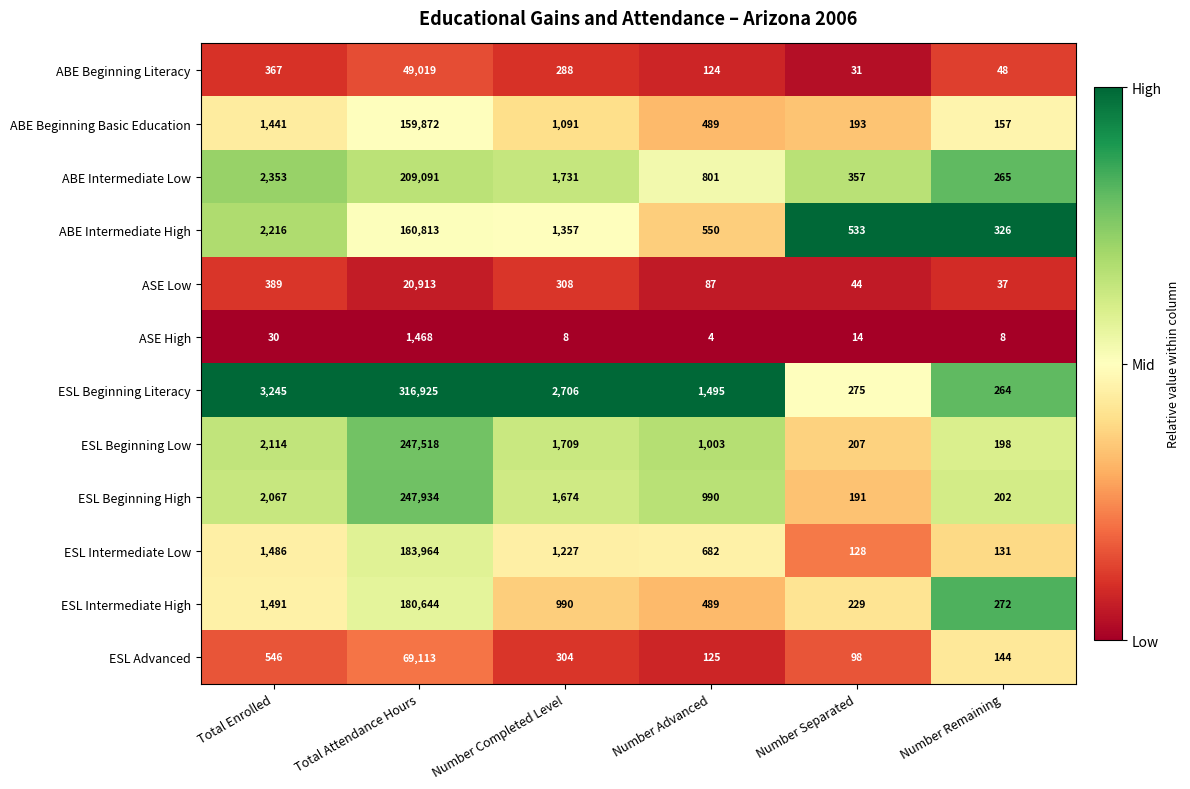

Is it true that ESL Beginning High equals 3326 at Total Enrolled?

False